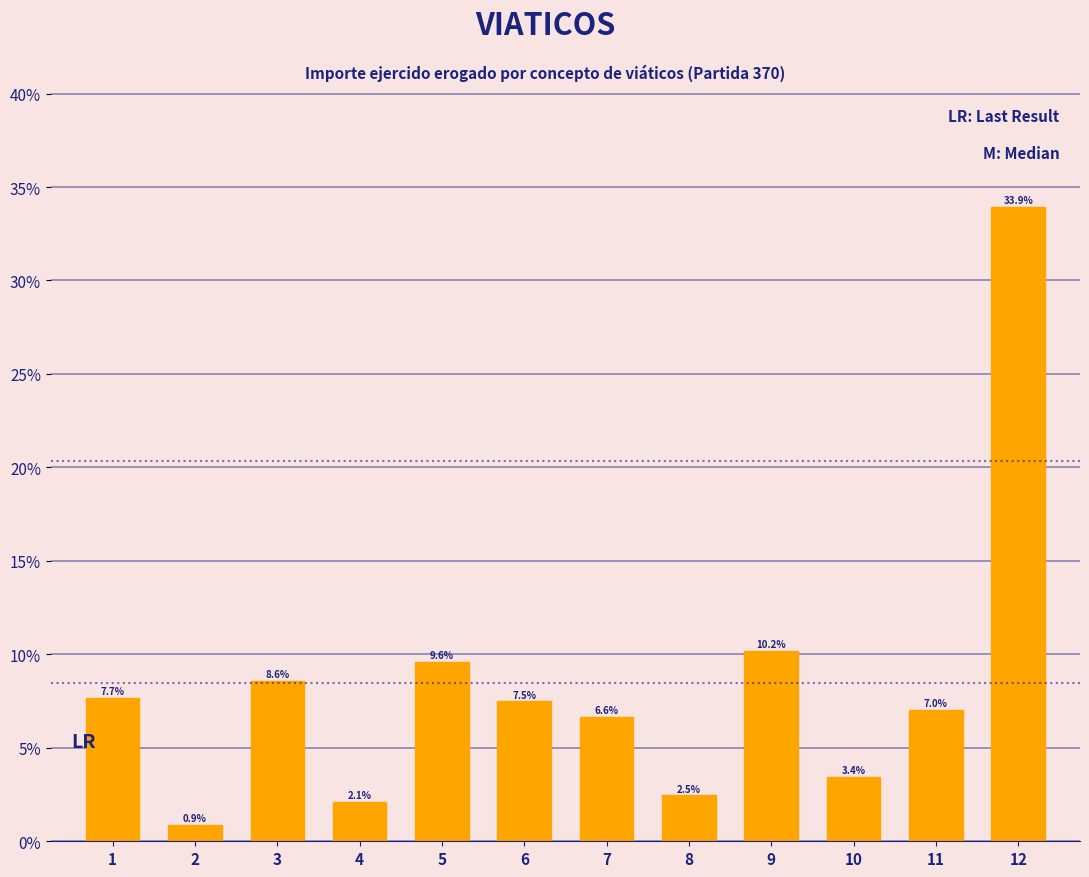

Does the chart contain any negative values?

No